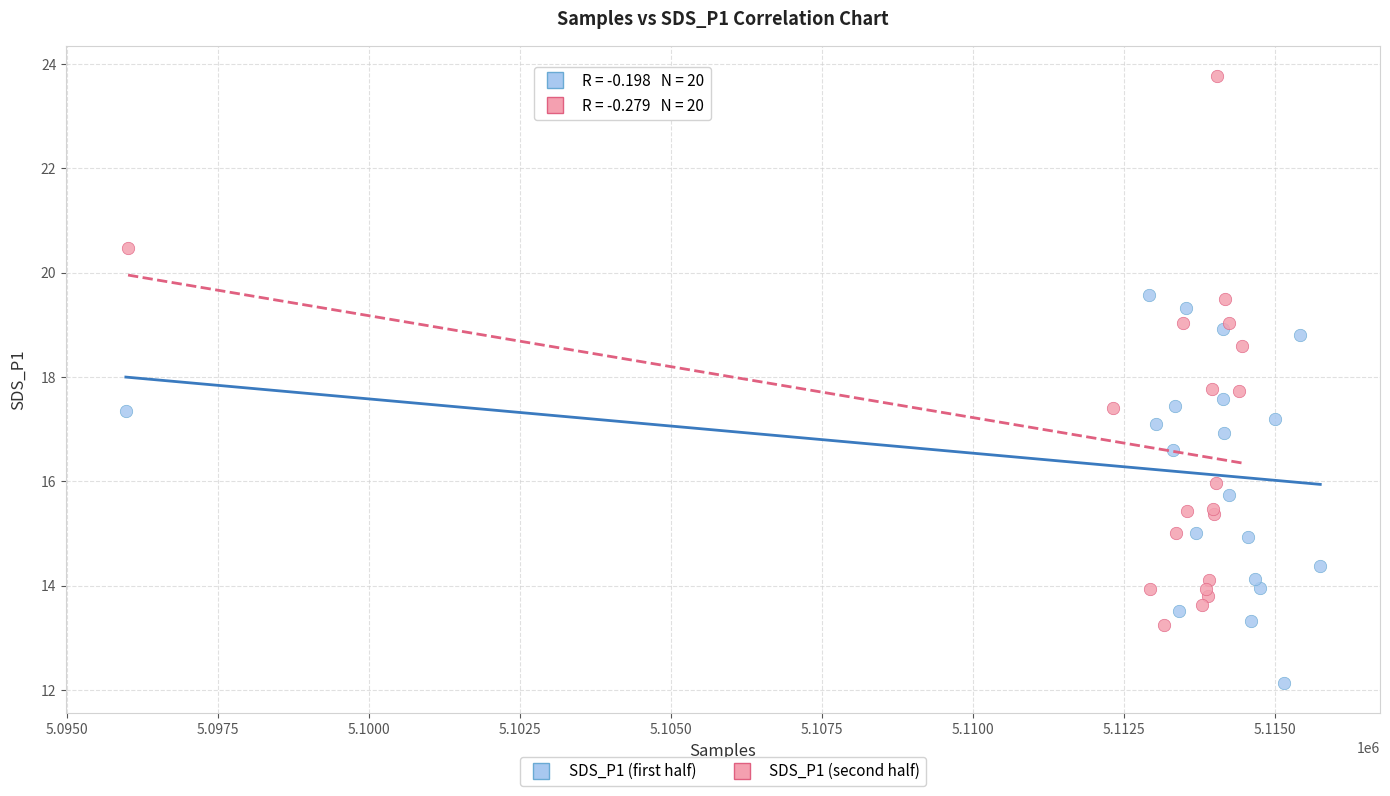

Which series contains the highest Y value?

SDS_P1 (second half)